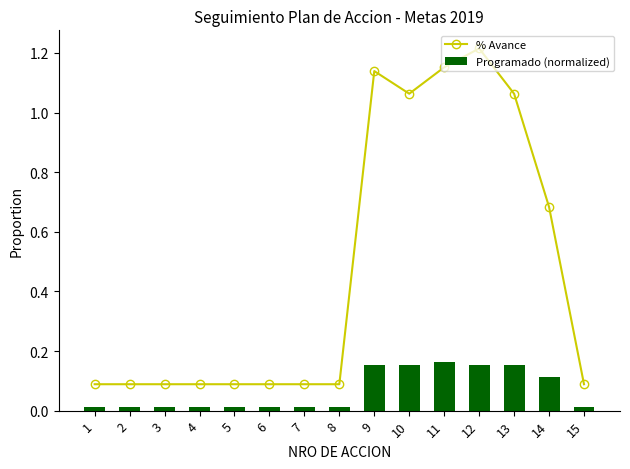

Which category has the highest value in the Programado (normalized) series?

11